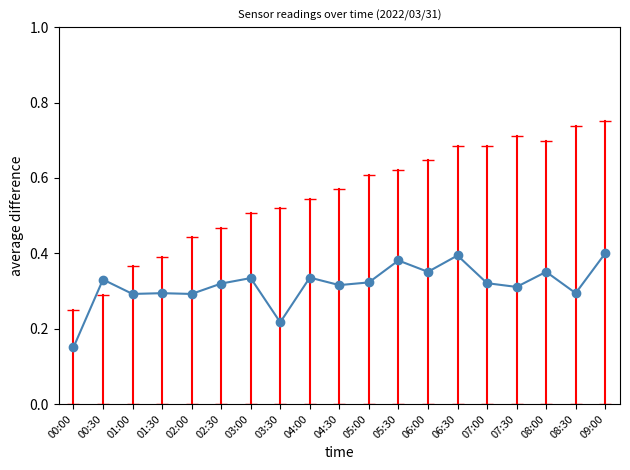

At which label is the value closest to 0?

00:00